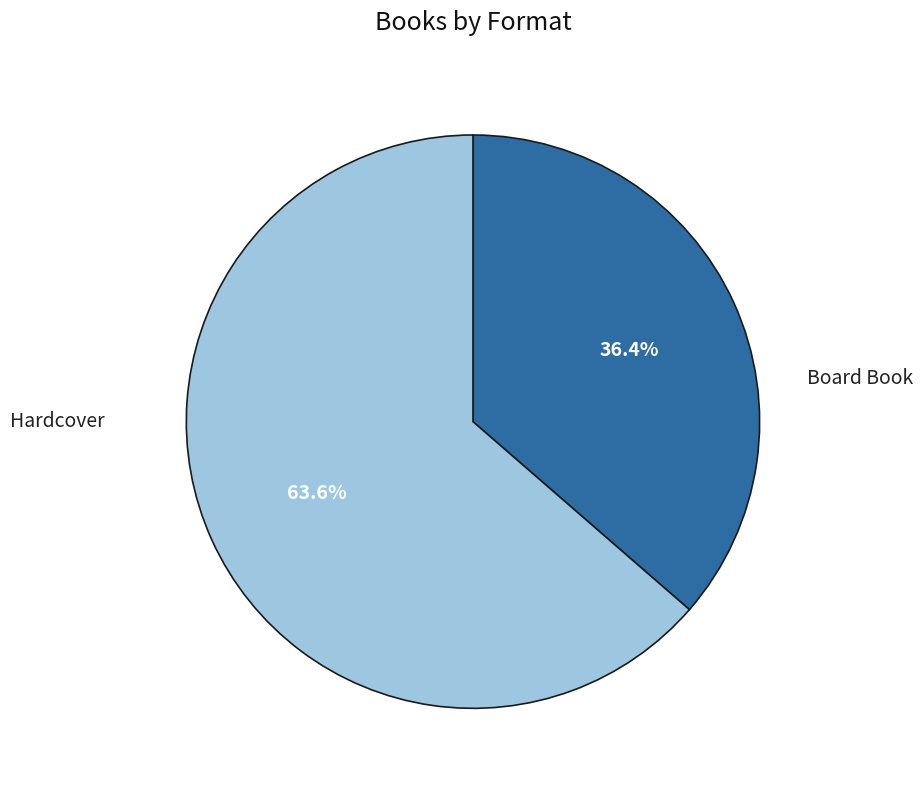

What is the ratio of the value at Hardcover to the value at Board Book?

1.7